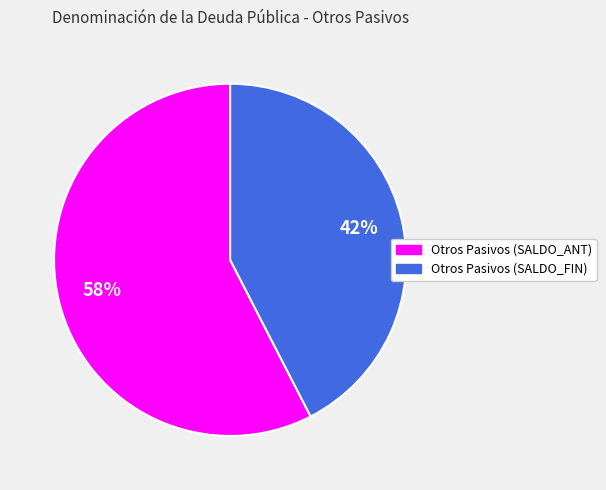

To the nearest percent, what is the combined percentage of Otros Pasivos (SALDO_FIN) and Otros Pasivos (SALDO_ANT)?

100%